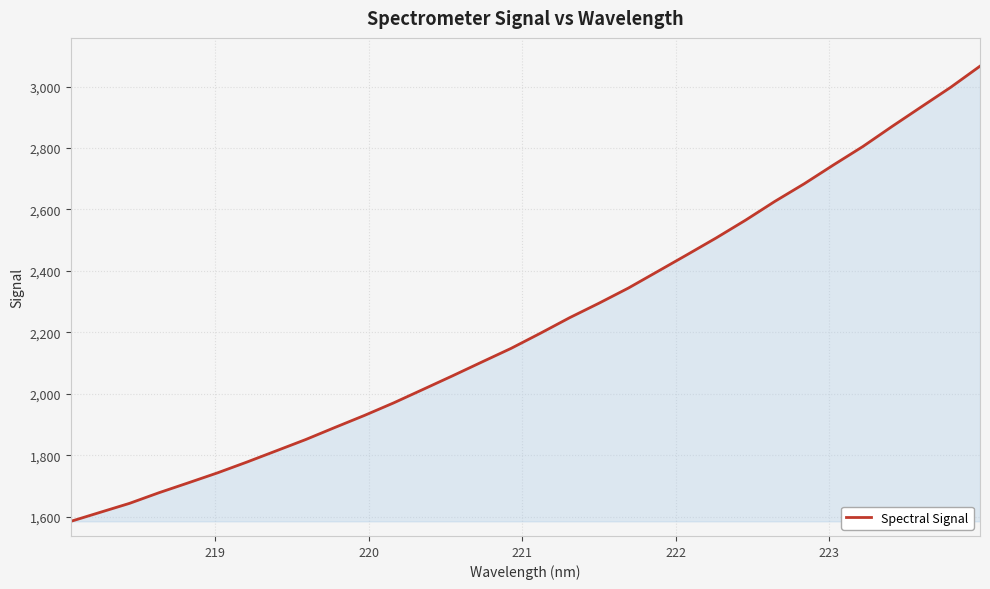

What is the difference between the maximum and minimum values?

1481.2